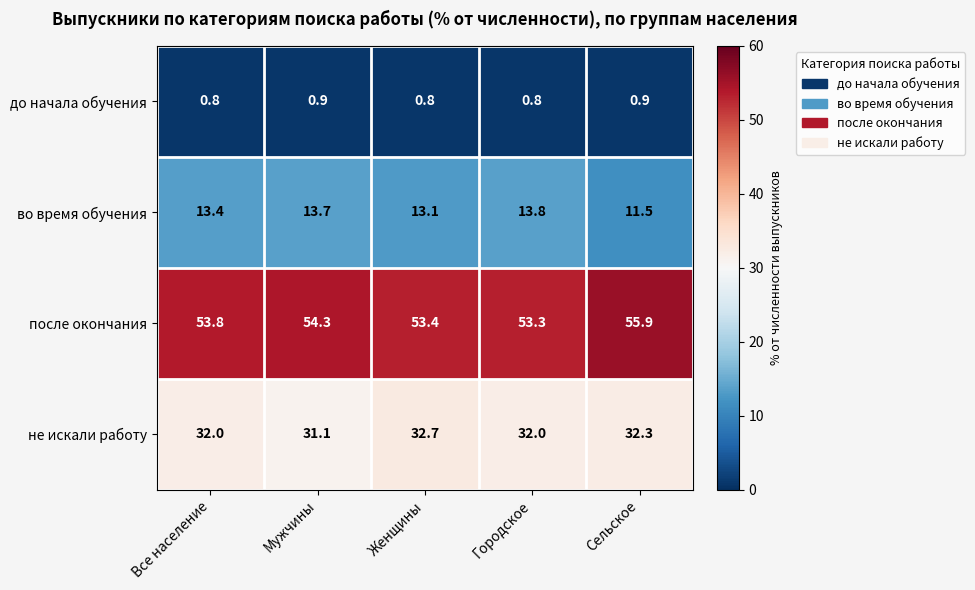

Rank the series by their average value, from highest to lowest.

после окончания, не искали работу, во время обучения, до начала обучения